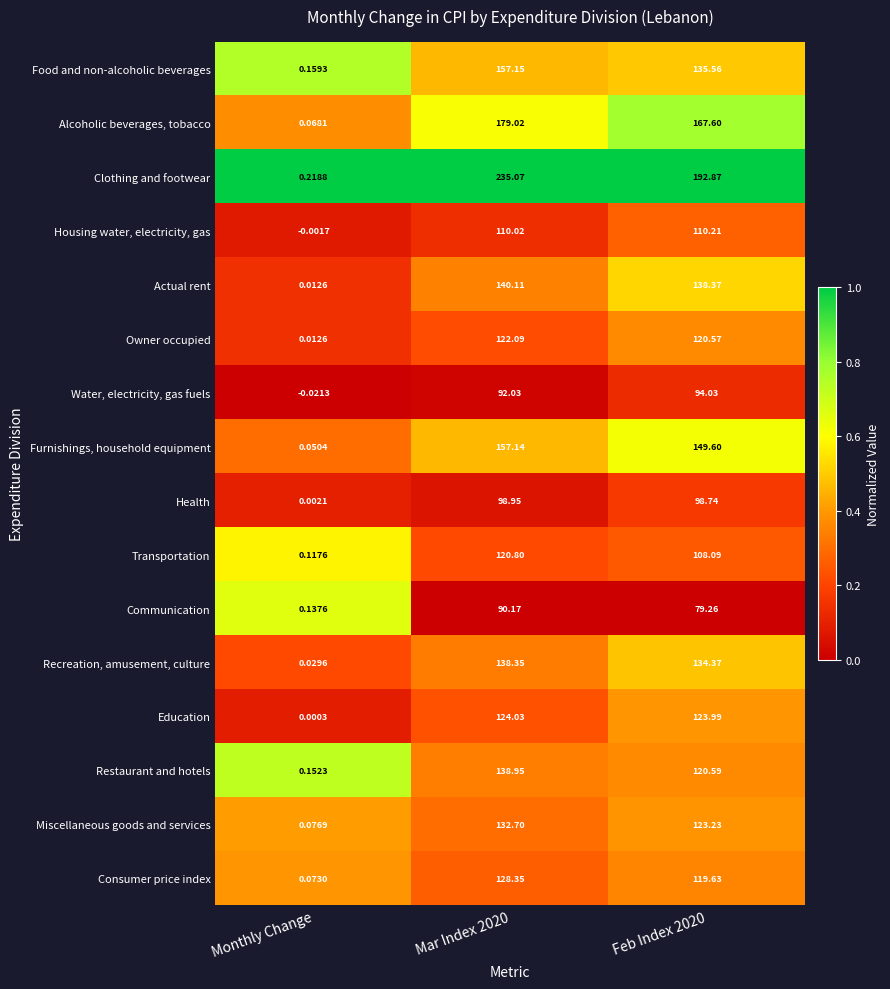

Between Monthly Change and Mar Index 2020, which series saw the biggest shift?

Clothing and footwear